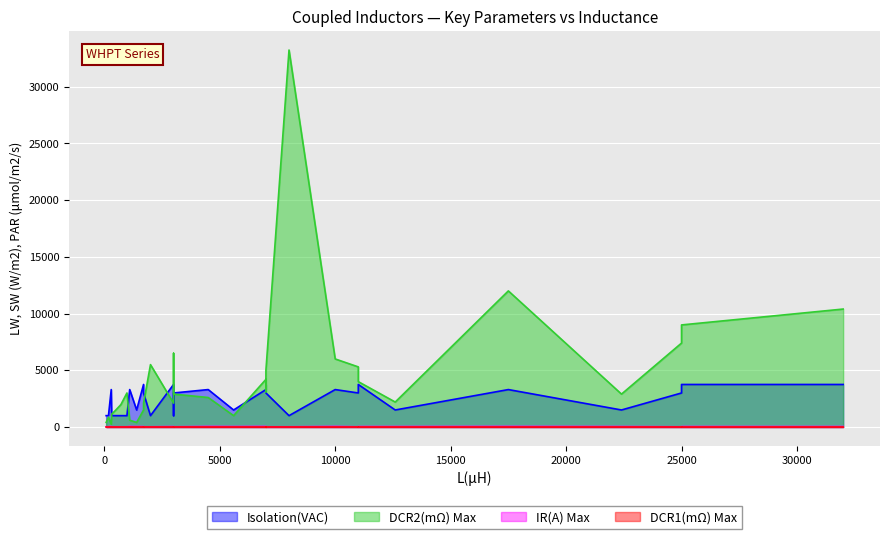

At which label does IR(A) Max reach its minimum?

80